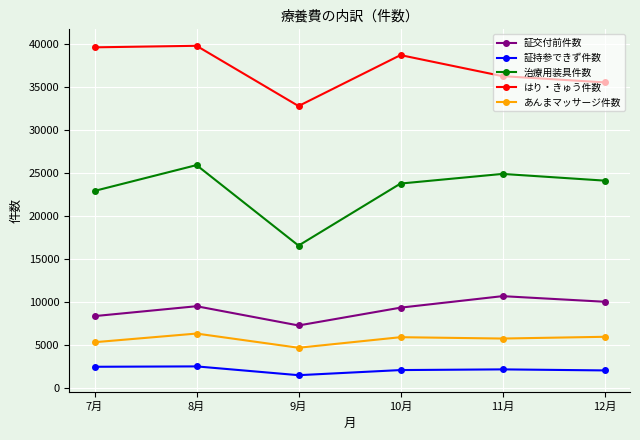

Which series has the largest total across all categories?

はり・きゅう件数